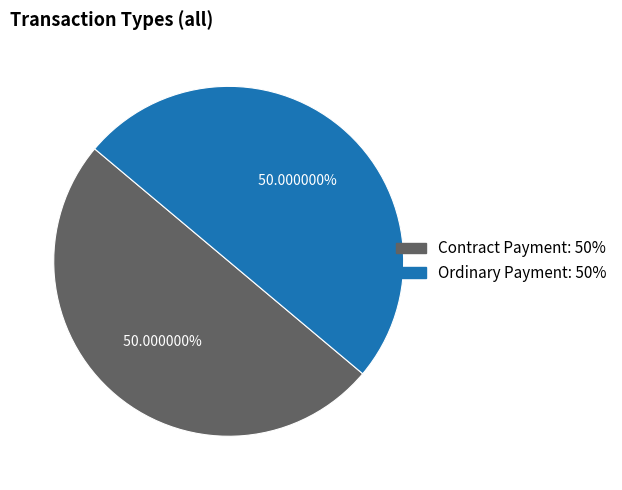

What is the ratio of the value at Contract Payment to the value at Ordinary Payment?

1.0